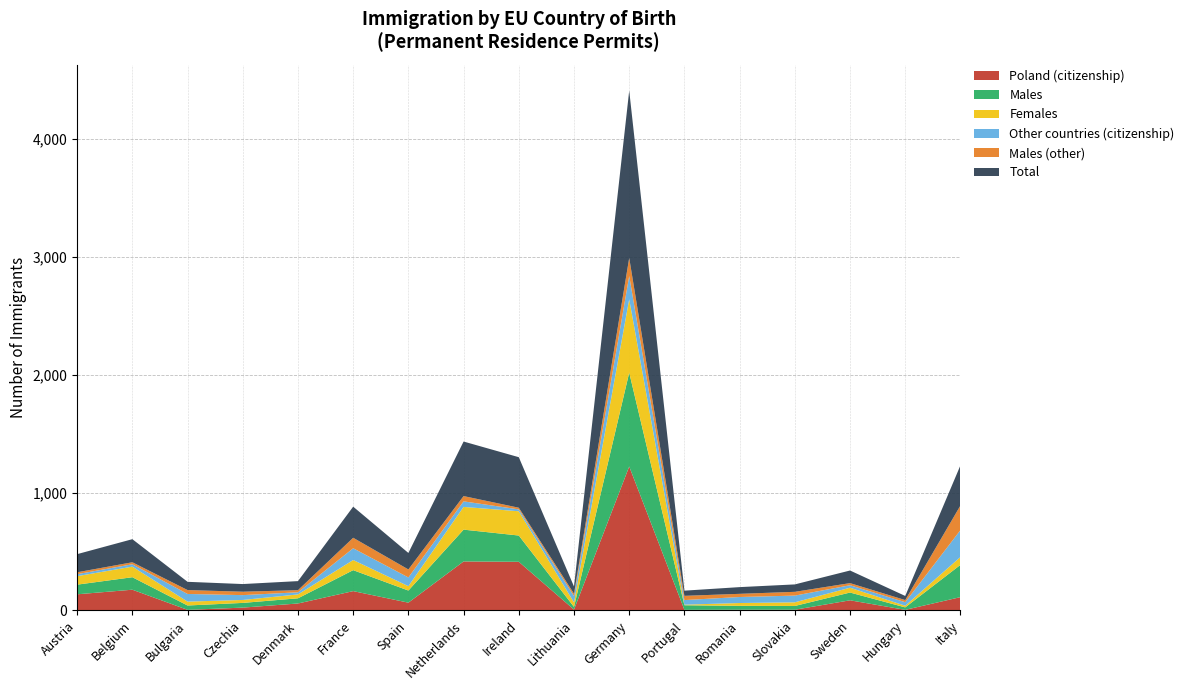

Reading left to right, transcribe all the data shown in this chart.

Poland (citizenship): 137	176	5	24	59	164	66	416	413	7	1222	5	6	6	86	5	113
Males: 82	106	37	40	44	178	103	270	223	23	797	39	33	32	66	21	274
Females: 72	90	33	25	33	86	37	193	206	38	623	5	24	31	41	14	67
Other countries (citizenship): 17	20	65	41	18	100	74	47	16	54	198	39	51	57	21	30	228
Males (other): 16	17	33	29	18	89	68	45	14	20	153	36	27	32	18	18	209
Total: 154	196	70	65	77	264	140	463	429	61	1420	44	57	63	107	35	341